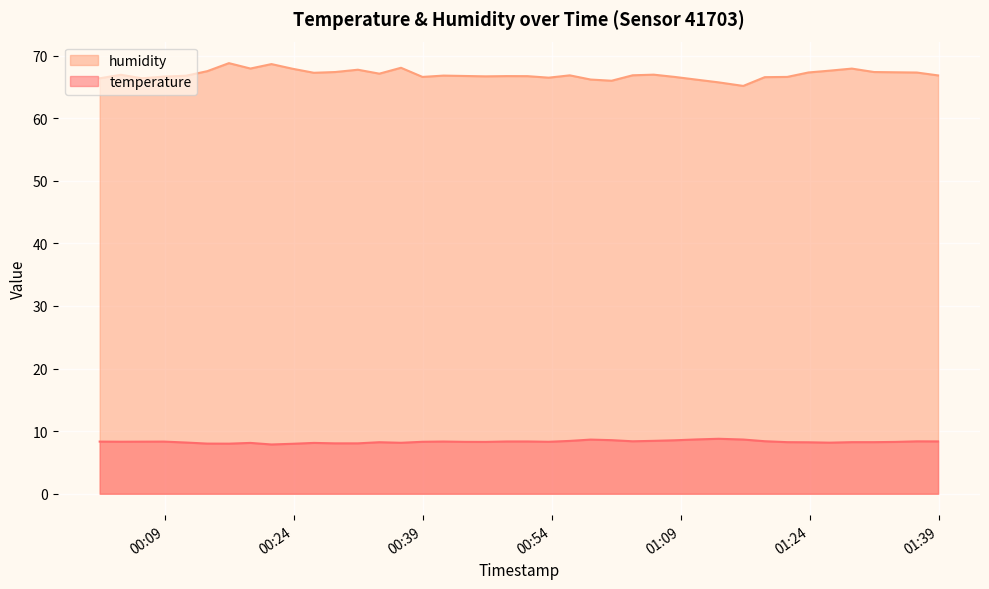

Which series has the largest total across all categories?

humidity